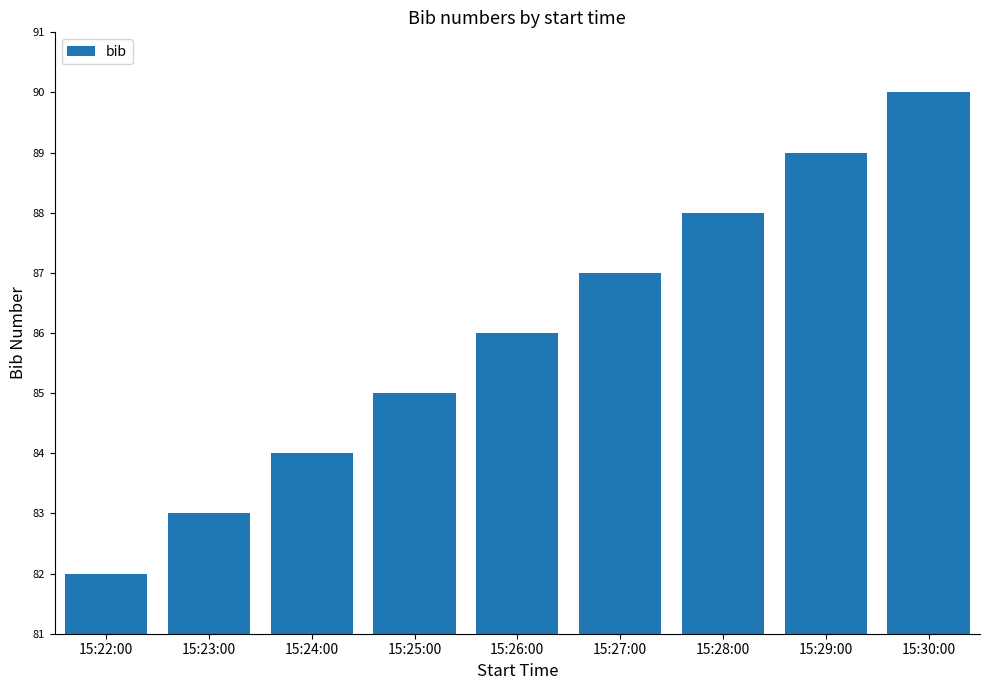

The chart shows a value of 54 at 15:23:00. True or false?

False